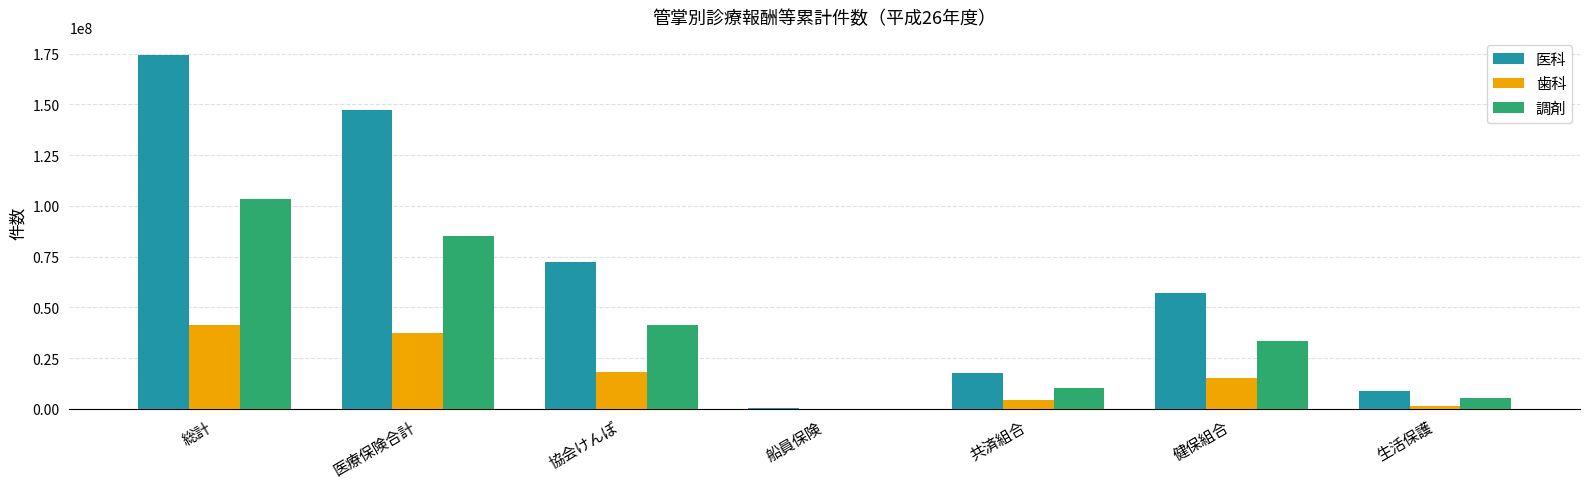

What is the greatest value displayed?

174493512